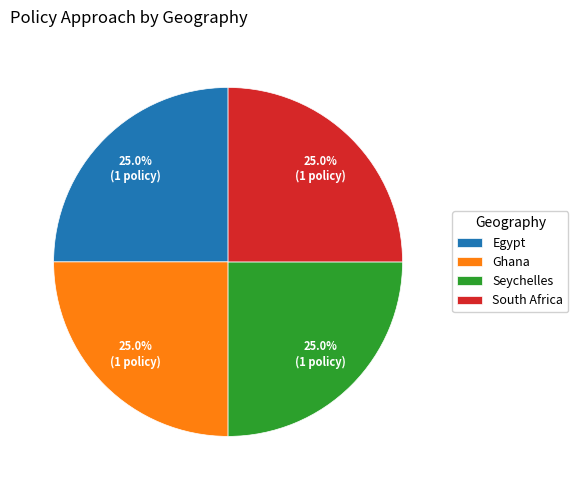

How many segments does this pie chart have?

4